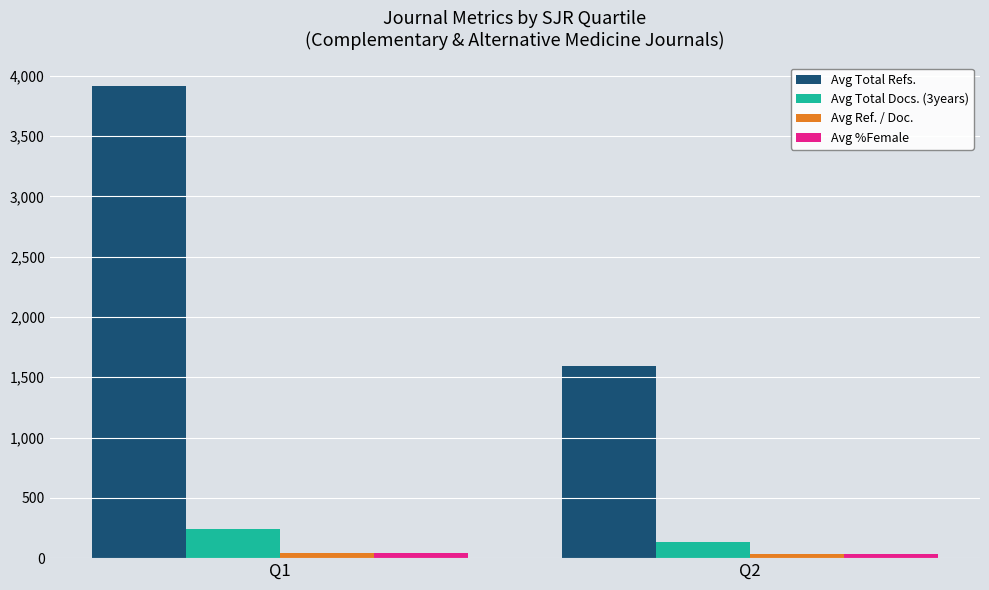

Where is Avg Total Refs. nearest to the value 2753?

Q2